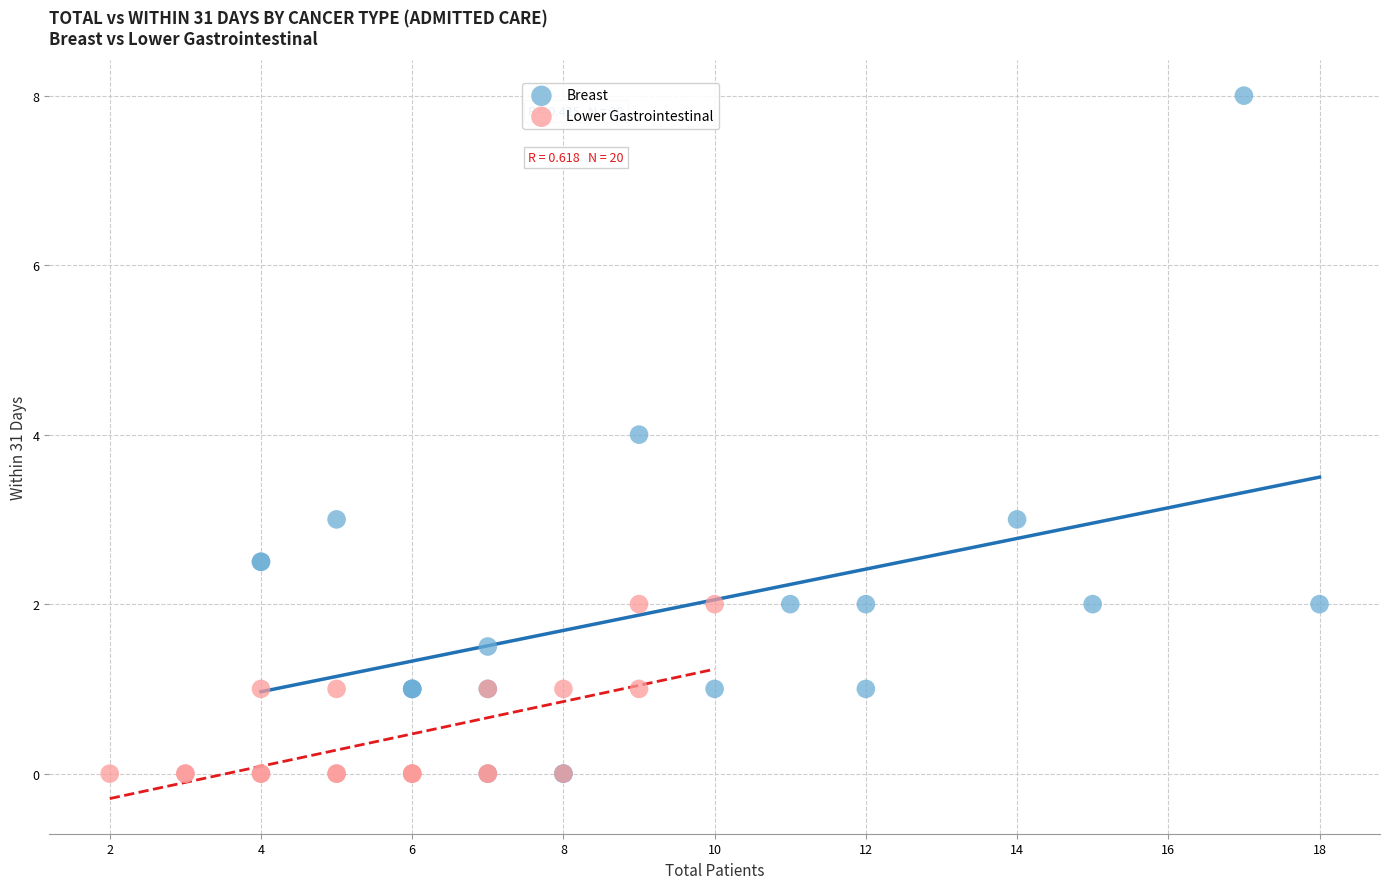

Which series reaches the maximum Y coordinate?

Breast